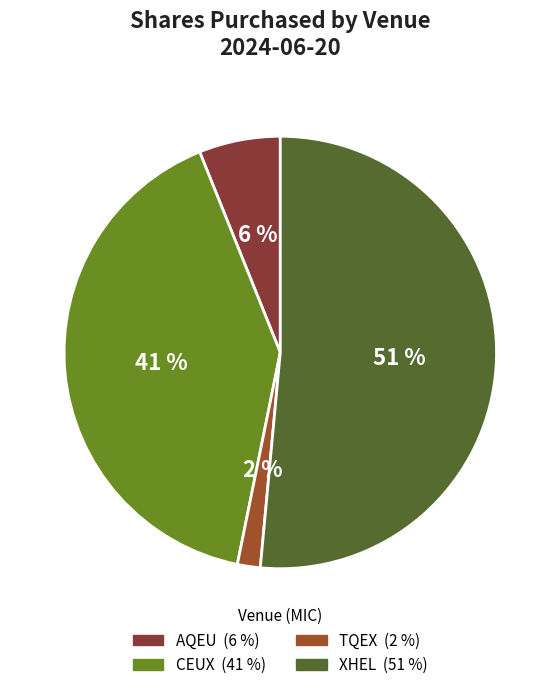

Which slice represents more than half of the pie?

XHEL